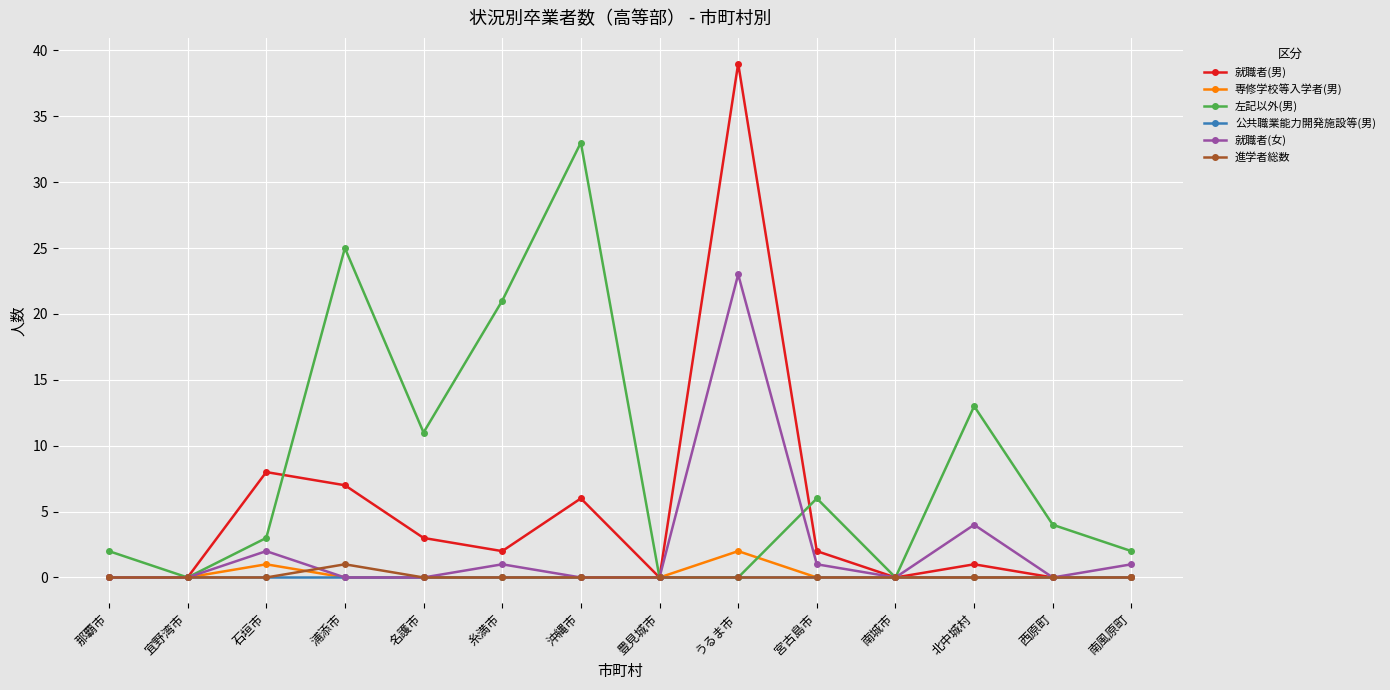

Which series has the largest total across all categories?

左記以外(男)